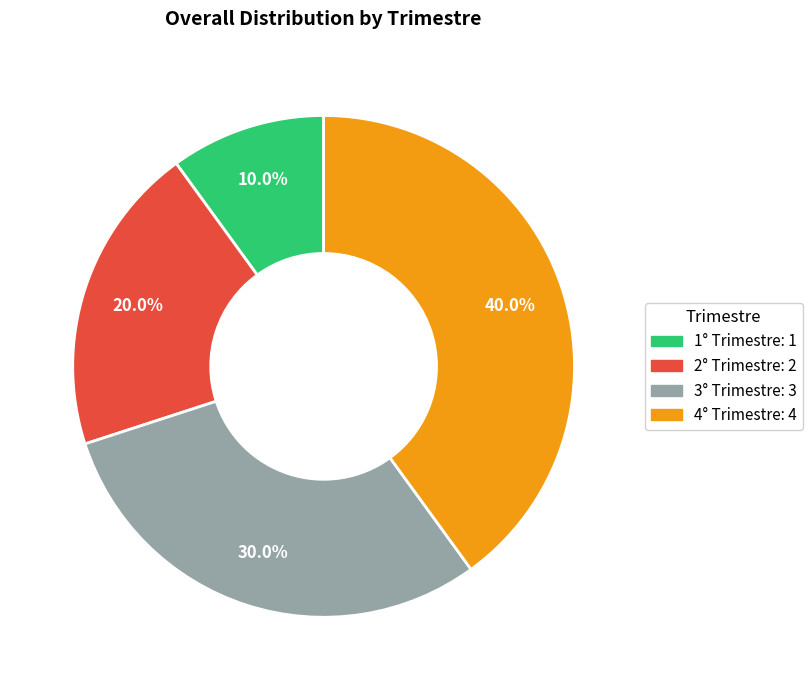

To the nearest percent, what portion does 2° Trimestre represent?

20%